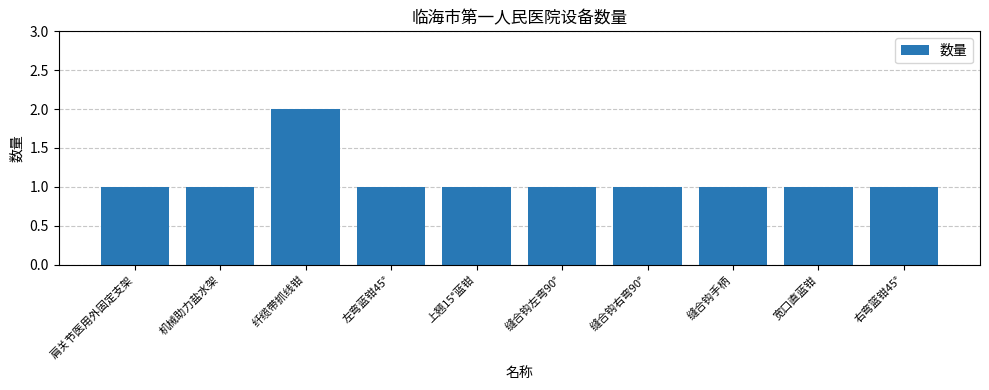

Does the chart contain stacked bars?

No